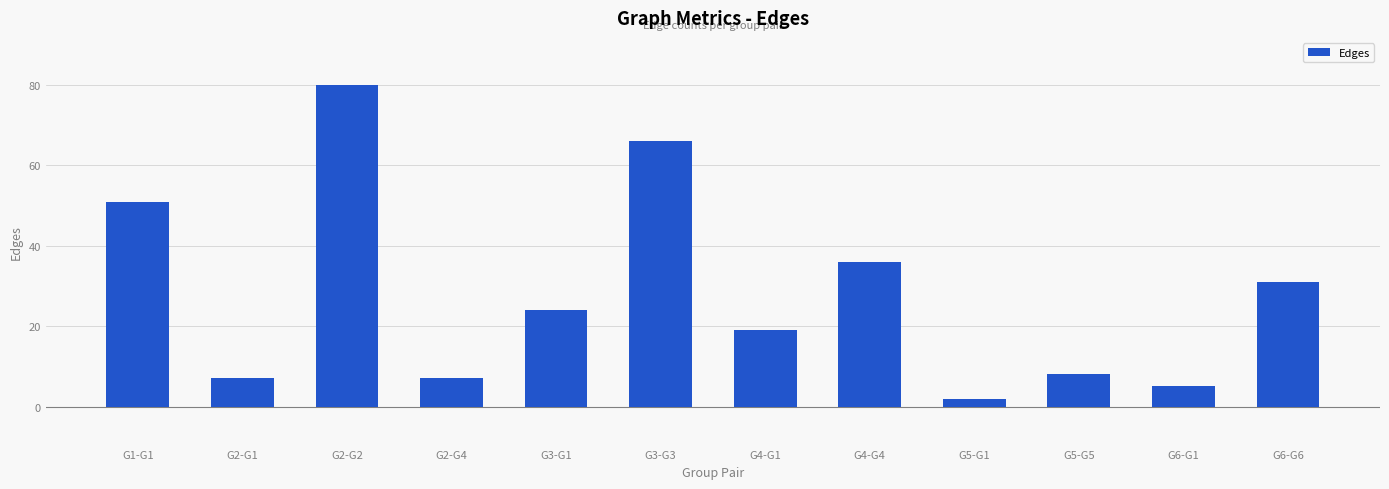

Is it true that the value at G3-G3 is 66?

True